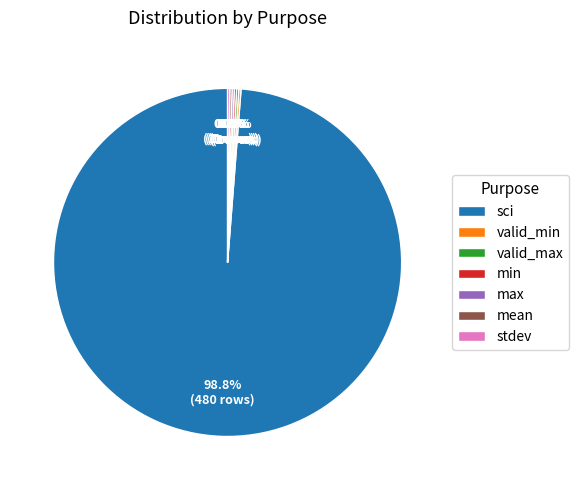

What is the majority slice?

sci